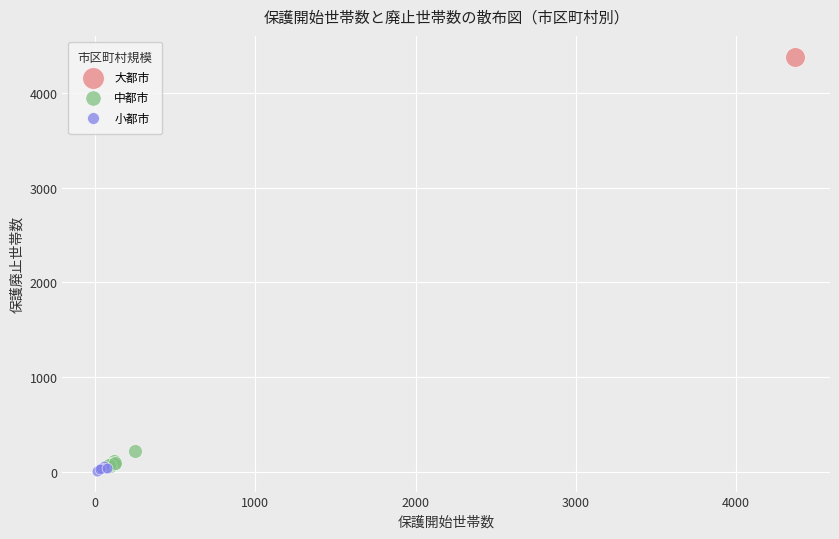

What are all the series names shown in the legend?

大都市, 中都市, 小都市